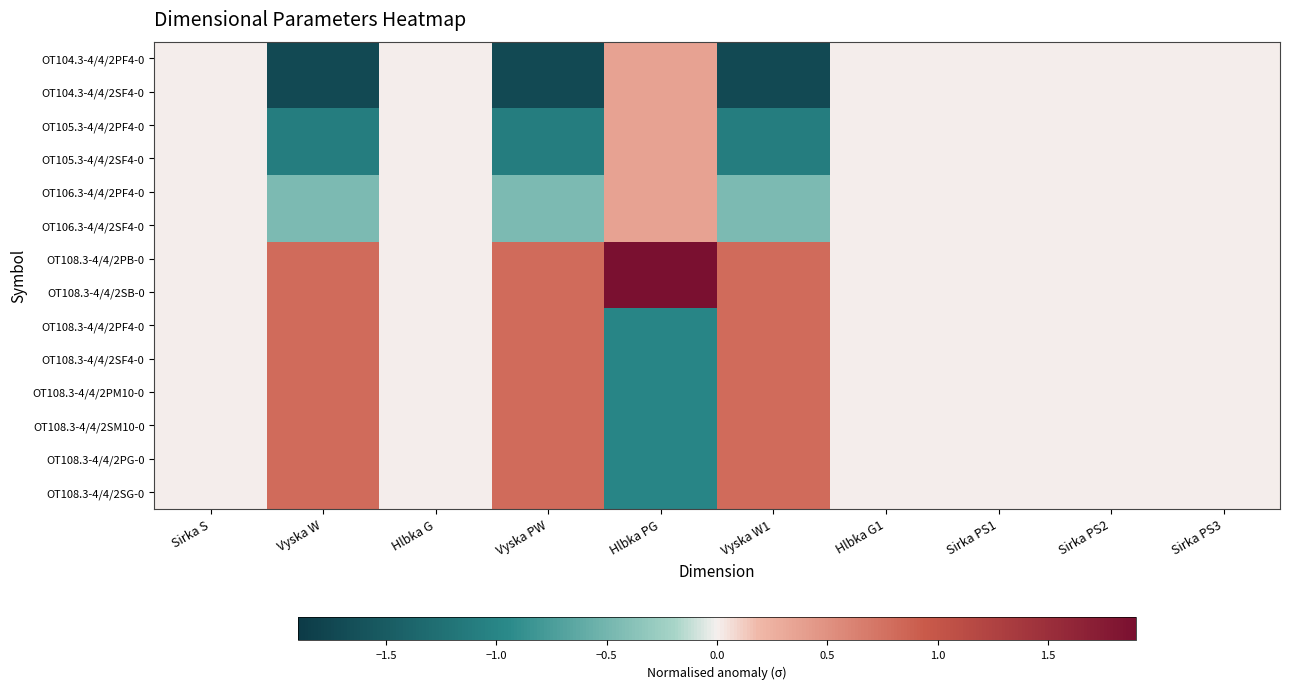

Reading left to right, what are all the values shown in this chart?

OT104.3-4/4/2PF4-0: Sirka S=0.0	Vyska W=-1.7	Hlbka G=0.0	Vyska PW=-1.7	Hlbka PG=0.4	Vyska W1=-1.7	Hlbka G1=0.0	Sirka PS1=0.0	Sirka PS2=0.0	Sirka PS3=0.0
OT104.3-4/4/2SF4-0: Sirka S=0.0	Vyska W=-1.7	Hlbka G=0.0	Vyska PW=-1.7	Hlbka PG=0.4	Vyska W1=-1.7	Hlbka G1=0.0	Sirka PS1=0.0	Sirka PS2=0.0	Sirka PS3=0.0
OT105.3-4/4/2PF4-0: Sirka S=0.0	Vyska W=-1.1	Hlbka G=0.0	Vyska PW=-1.1	Hlbka PG=0.4	Vyska W1=-1.1	Hlbka G1=0.0	Sirka PS1=0.0	Sirka PS2=0.0	Sirka PS3=0.0
OT105.3-4/4/2SF4-0: Sirka S=0.0	Vyska W=-1.1	Hlbka G=0.0	Vyska PW=-1.1	Hlbka PG=0.4	Vyska W1=-1.1	Hlbka G1=0.0	Sirka PS1=0.0	Sirka PS2=0.0	Sirka PS3=0.0
OT106.3-4/4/2PF4-0: Sirka S=0.0	Vyska W=-0.5	Hlbka G=0.0	Vyska PW=-0.5	Hlbka PG=0.4	Vyska W1=-0.5	Hlbka G1=0.0	Sirka PS1=0.0	Sirka PS2=0.0	Sirka PS3=0.0
OT106.3-4/4/2SF4-0: Sirka S=0.0	Vyska W=-0.5	Hlbka G=0.0	Vyska PW=-0.5	Hlbka PG=0.4	Vyska W1=-0.5	Hlbka G1=0.0	Sirka PS1=0.0	Sirka PS2=0.0	Sirka PS3=0.0
OT108.3-4/4/2PB-0: Sirka S=0.0	Vyska W=0.8	Hlbka G=0.0	Vyska PW=0.8	Hlbka PG=1.9	Vyska W1=0.8	Hlbka G1=0.0	Sirka PS1=0.0	Sirka PS2=0.0	Sirka PS3=0.0
OT108.3-4/4/2SB-0: Sirka S=0.0	Vyska W=0.8	Hlbka G=0.0	Vyska PW=0.8	Hlbka PG=1.9	Vyska W1=0.8	Hlbka G1=0.0	Sirka PS1=0.0	Sirka PS2=0.0	Sirka PS3=0.0
OT108.3-4/4/2PF4-0: Sirka S=0.0	Vyska W=0.8	Hlbka G=0.0	Vyska PW=0.8	Hlbka PG=-1.0	Vyska W1=0.8	Hlbka G1=0.0	Sirka PS1=0.0	Sirka PS2=0.0	Sirka PS3=0.0
OT108.3-4/4/2SF4-0: Sirka S=0.0	Vyska W=0.8	Hlbka G=0.0	Vyska PW=0.8	Hlbka PG=-1.0	Vyska W1=0.8	Hlbka G1=0.0	Sirka PS1=0.0	Sirka PS2=0.0	Sirka PS3=0.0
OT108.3-4/4/2PM10-0: Sirka S=0.0	Vyska W=0.8	Hlbka G=0.0	Vyska PW=0.8	Hlbka PG=-1.0	Vyska W1=0.8	Hlbka G1=0.0	Sirka PS1=0.0	Sirka PS2=0.0	Sirka PS3=0.0
OT108.3-4/4/2SM10-0: Sirka S=0.0	Vyska W=0.8	Hlbka G=0.0	Vyska PW=0.8	Hlbka PG=-1.0	Vyska W1=0.8	Hlbka G1=0.0	Sirka PS1=0.0	Sirka PS2=0.0	Sirka PS3=0.0
OT108.3-4/4/2PG-0: Sirka S=0.0	Vyska W=0.8	Hlbka G=0.0	Vyska PW=0.8	Hlbka PG=-1.0	Vyska W1=0.8	Hlbka G1=0.0	Sirka PS1=0.0	Sirka PS2=0.0	Sirka PS3=0.0
OT108.3-4/4/2SG-0: Sirka S=0.0	Vyska W=0.8	Hlbka G=0.0	Vyska PW=0.8	Hlbka PG=-1.0	Vyska W1=0.8	Hlbka G1=0.0	Sirka PS1=0.0	Sirka PS2=0.0	Sirka PS3=0.0